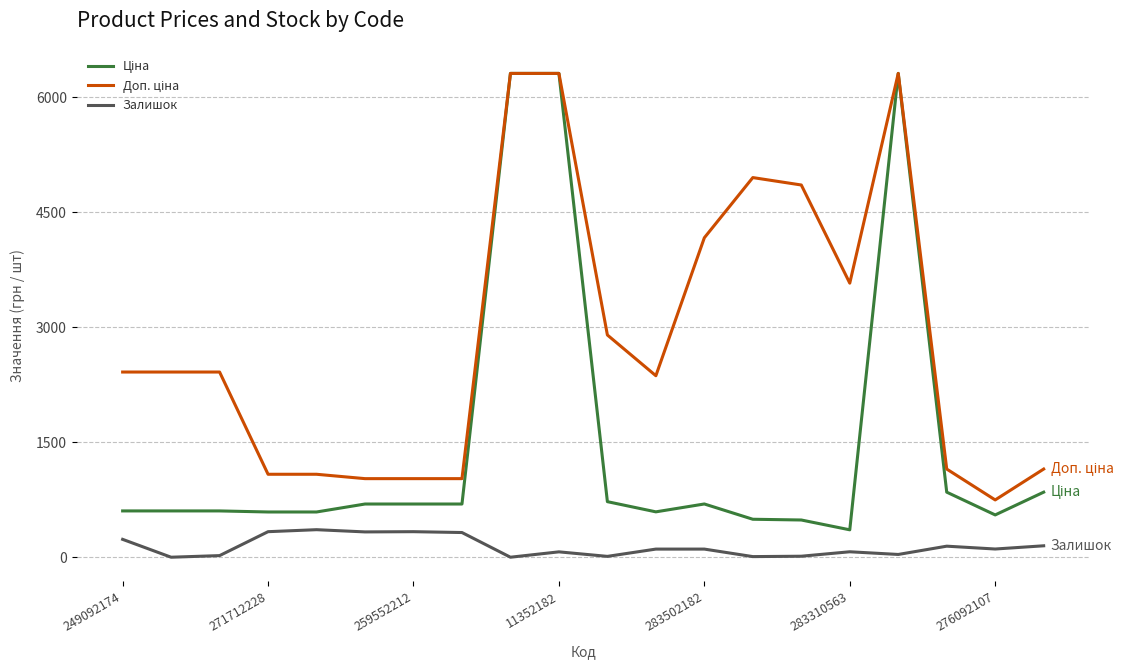

What is the greatest value displayed?

6308.8